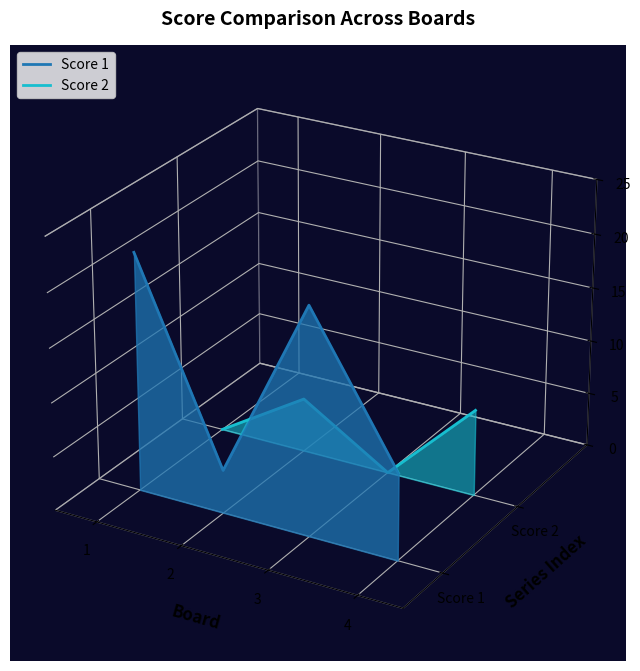

List the labels in order of Score 1 value, largest first.

1, 3, 2, 4